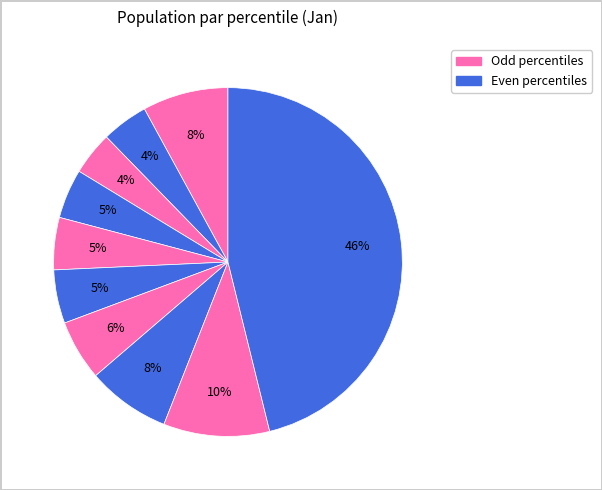

How many slices are in this pie chart?

10